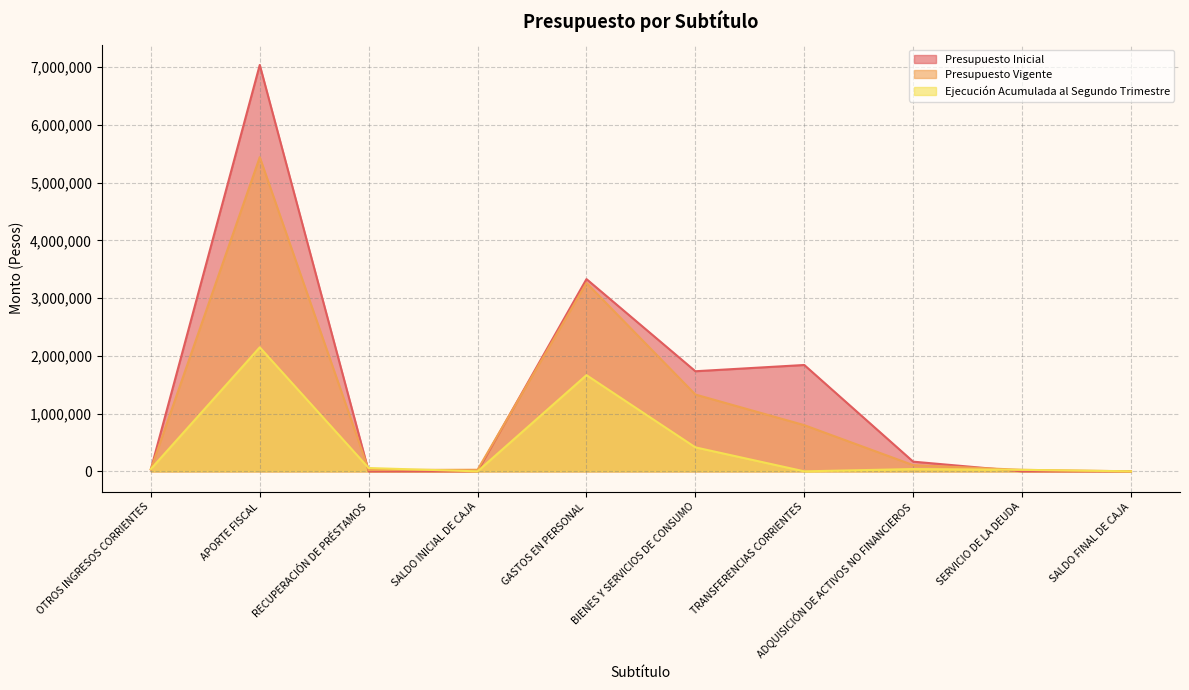

How many intersections are there between Presupuesto Vigente and Ejecución Acumulada al Segundo Trimestre?

3